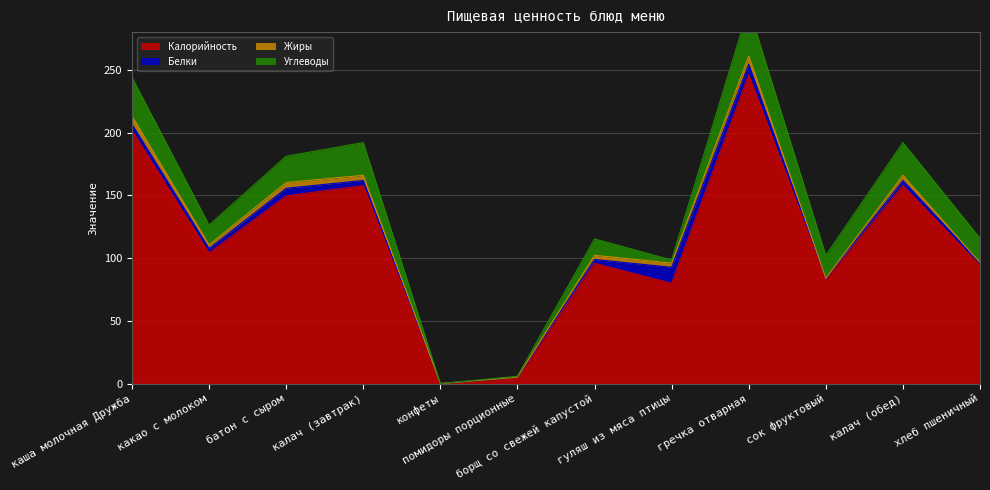

At which label does Углеводы first exceed 19?

каша молочная Дружба